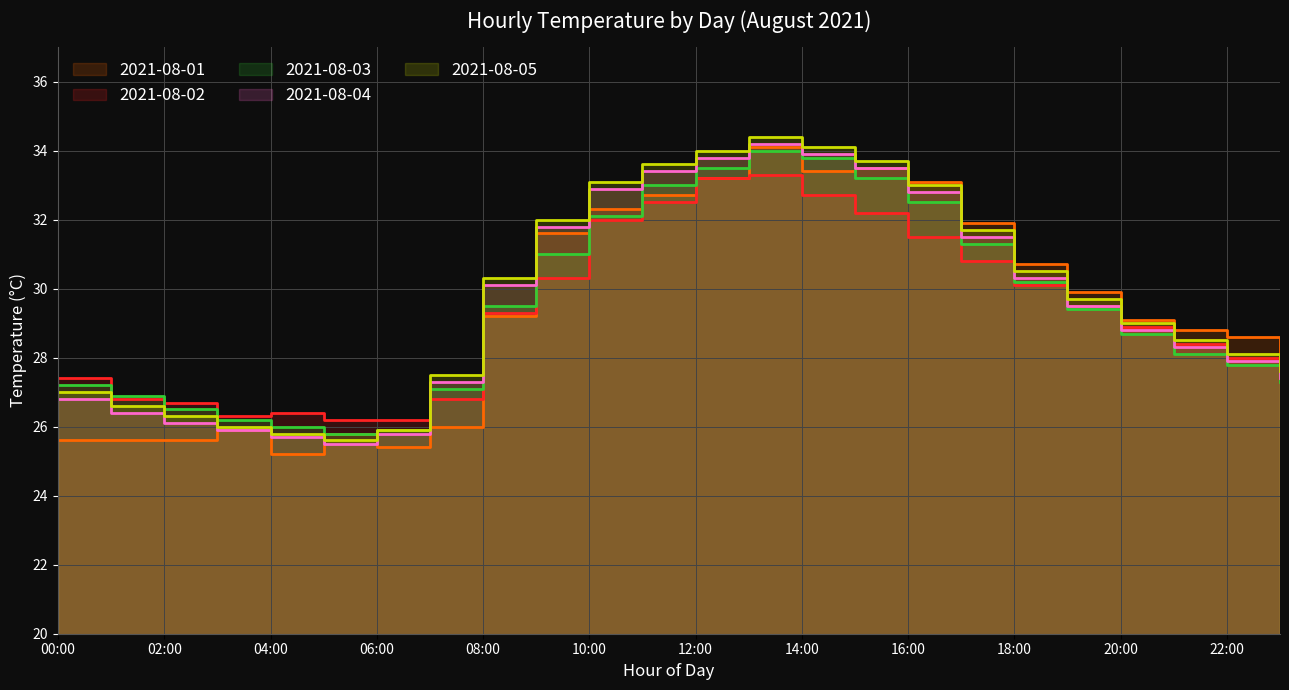

How many values in the 2021-08-01 series are below 29?

11